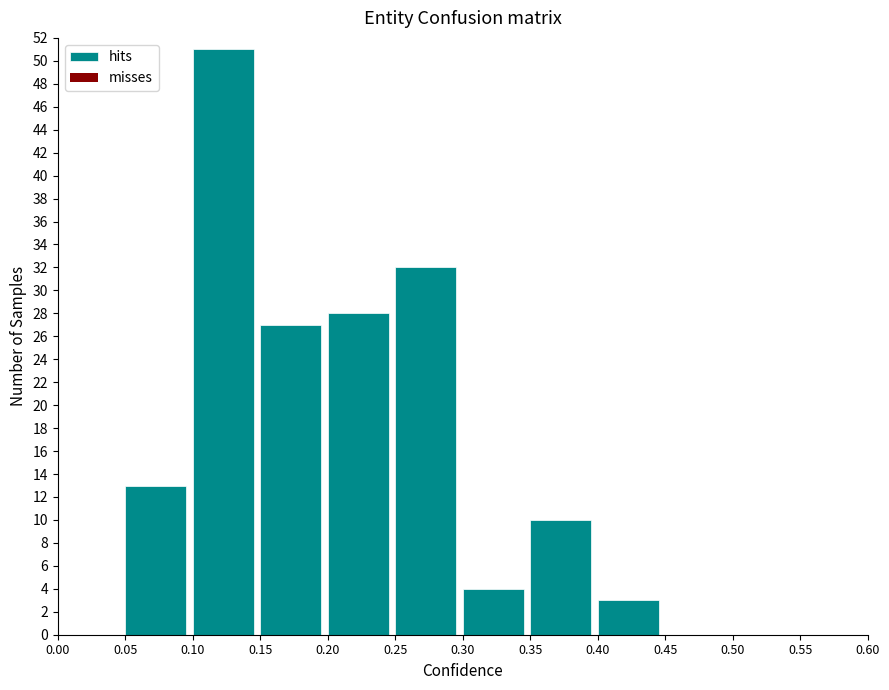

Reading left to right, what are all the values shown in this chart?

0.00=0	0.05=13	0.10=51	0.15=27	0.20=28	0.25=32	0.30=4	0.35=10	0.40=3	0.45=0	0.50=0	0.55=0